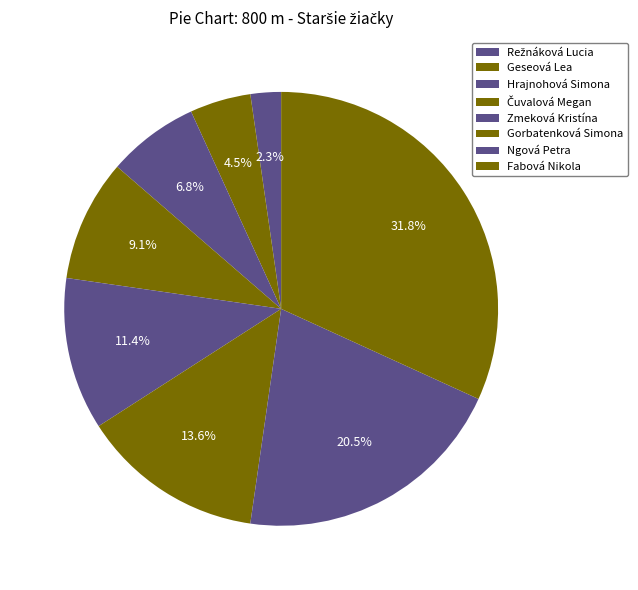

How many slices are in this pie chart?

8